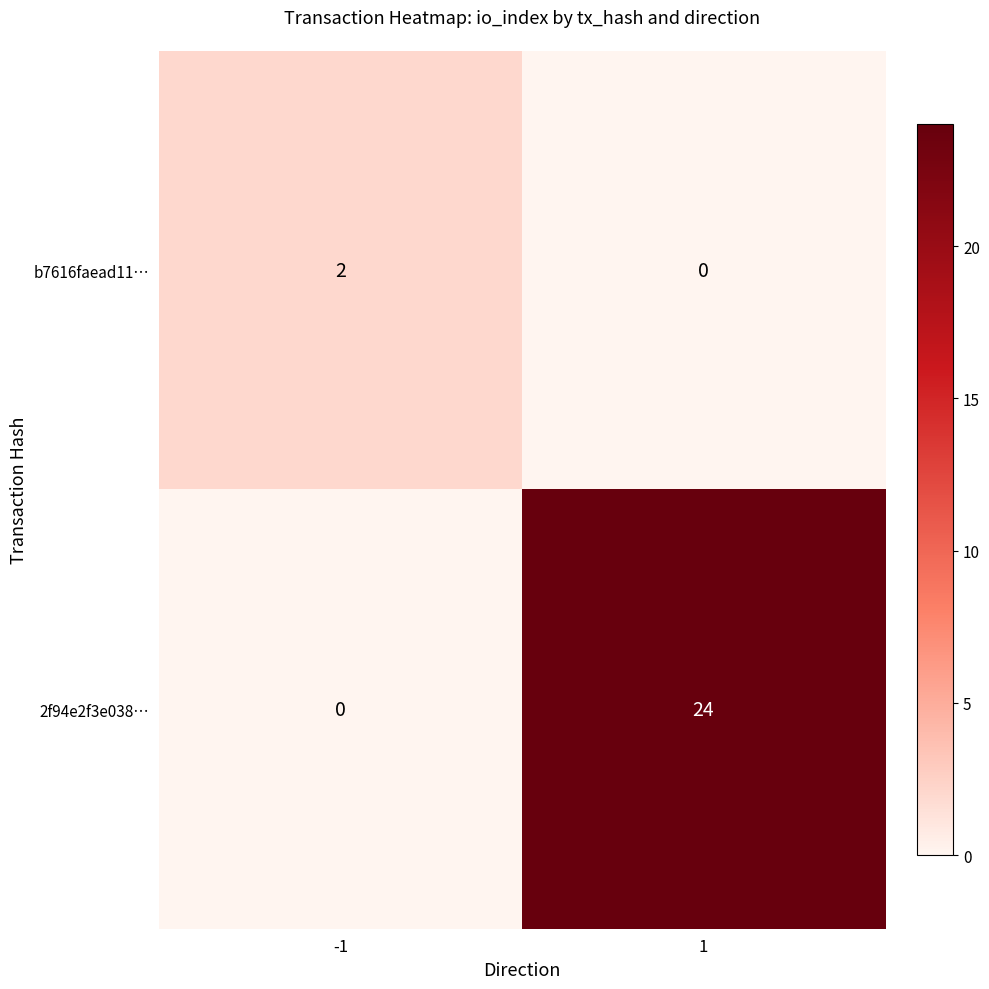

What is the sum of the 2f94e2f3e038… values at -1 and 1?

24